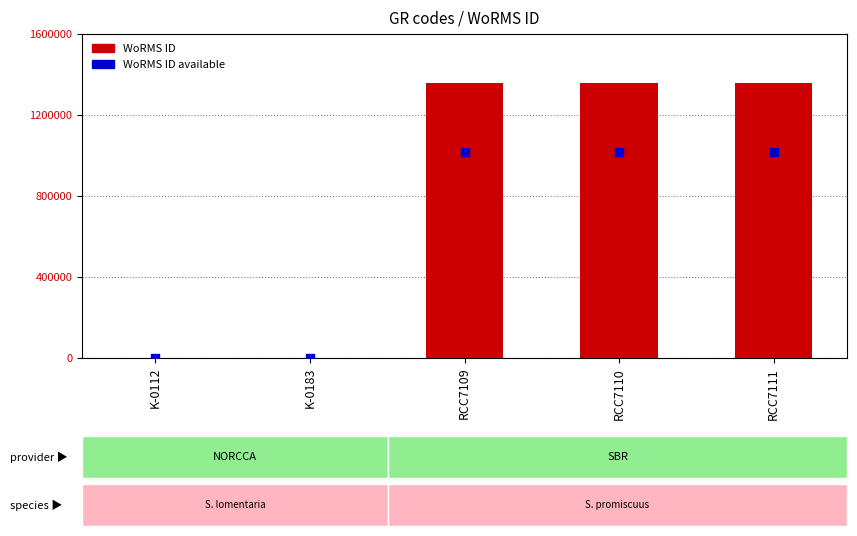

At how many categories does at least one series exceed 540081?

3